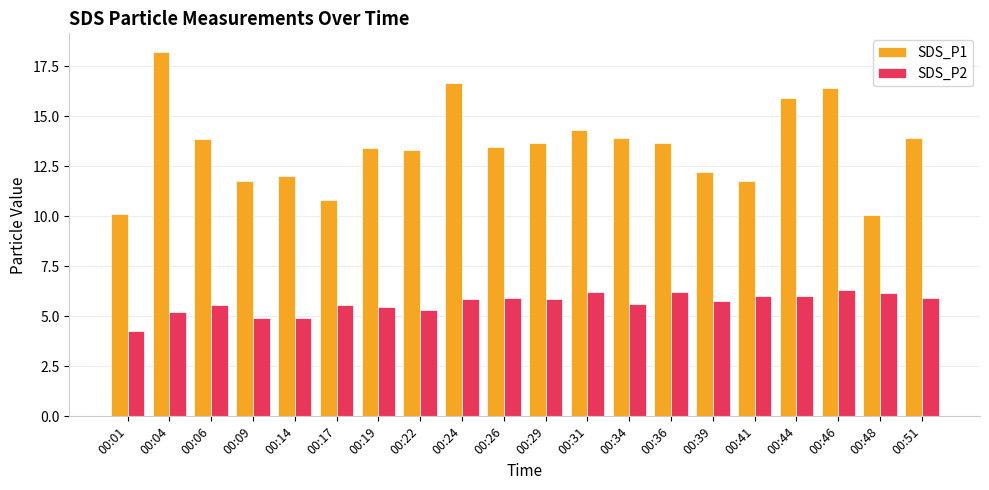

What is the difference between the SDS_P2 values at 00:09 and 00:51?

1.0